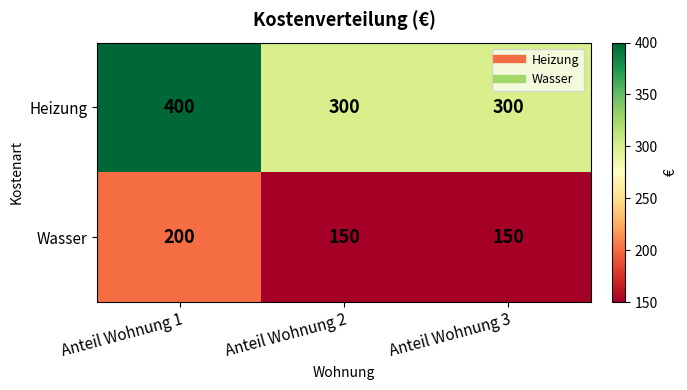

Count the number of categories in the chart.

3